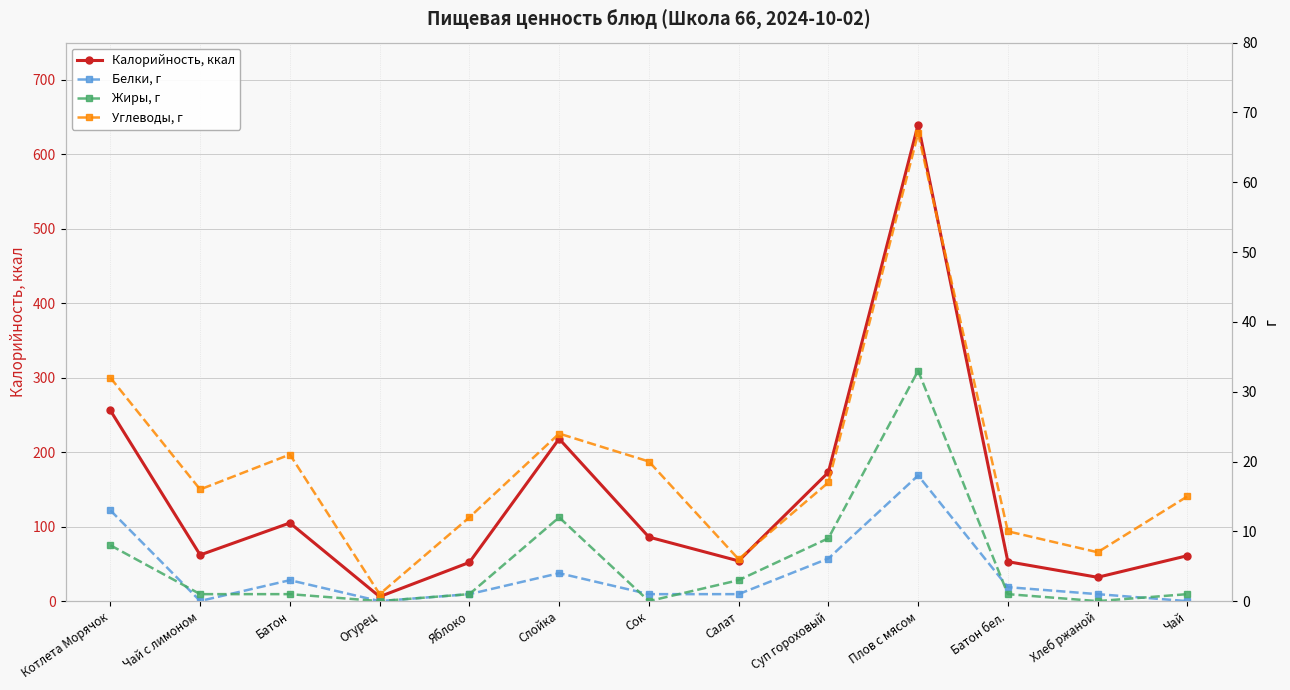

In Белки, г, how many points are higher than both neighbors (excluding endpoints)?

3